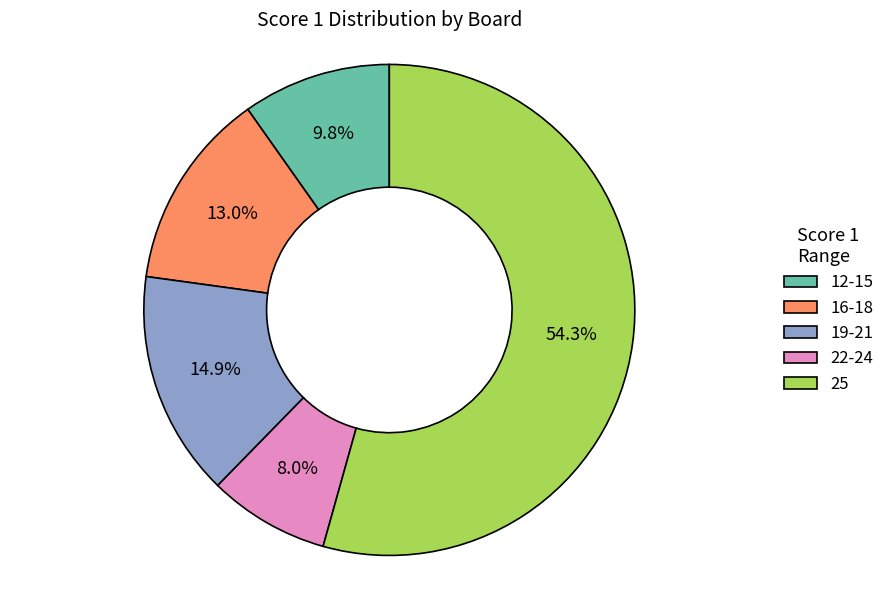

Count the number of slices in the pie.

5